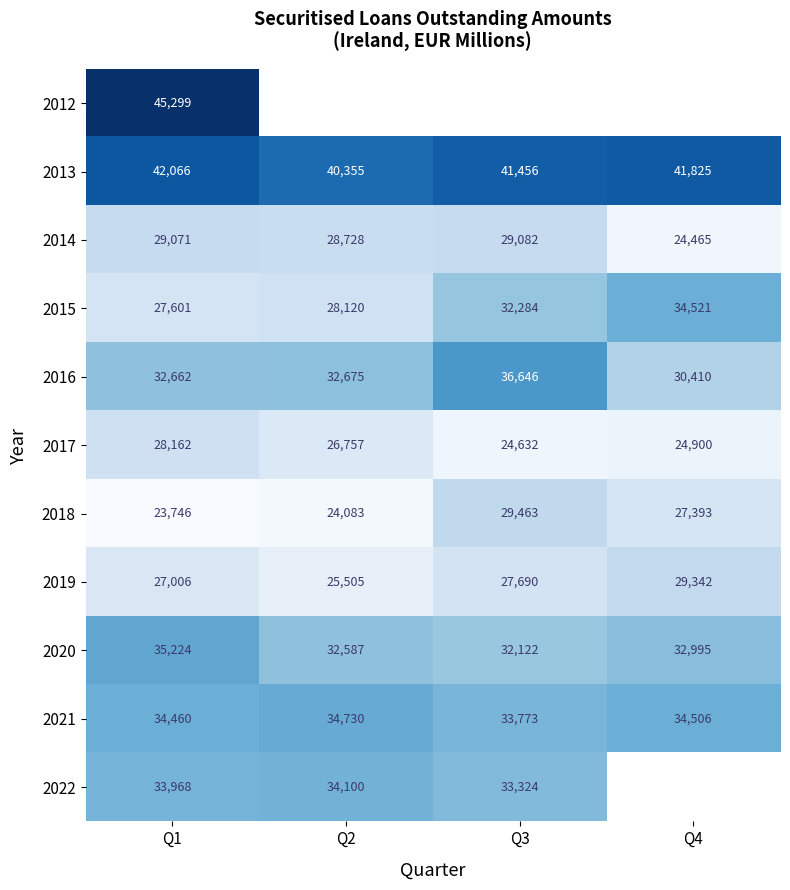

Count the number of categories in the chart.

4